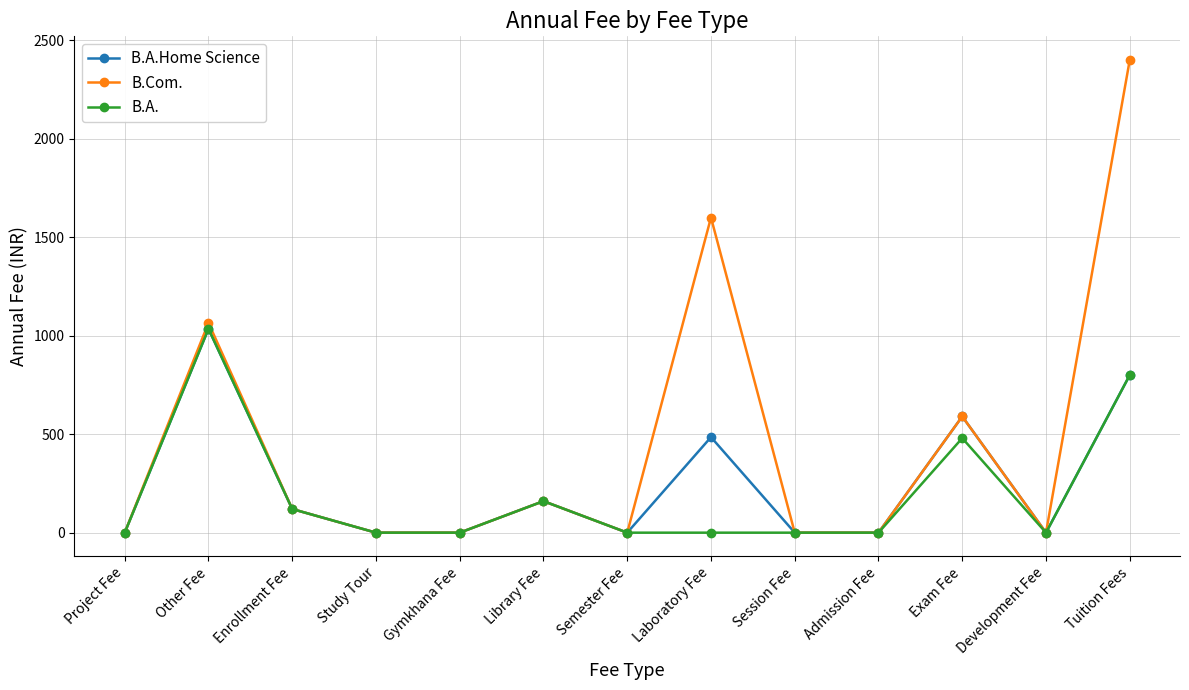

At which label is B.Com. closest to 1200?

Other Fee